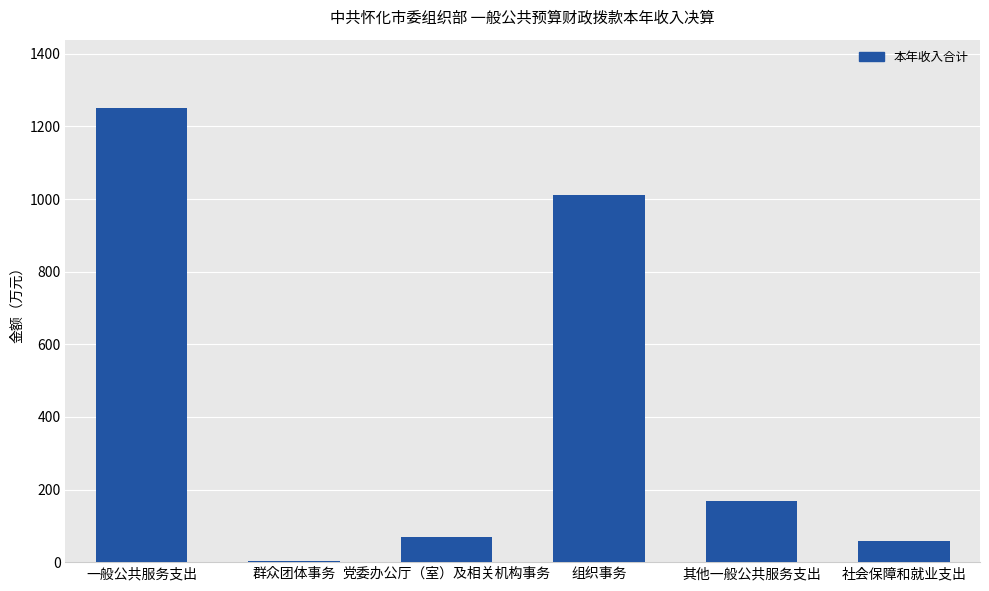

What is the sum of all values?

2561.9